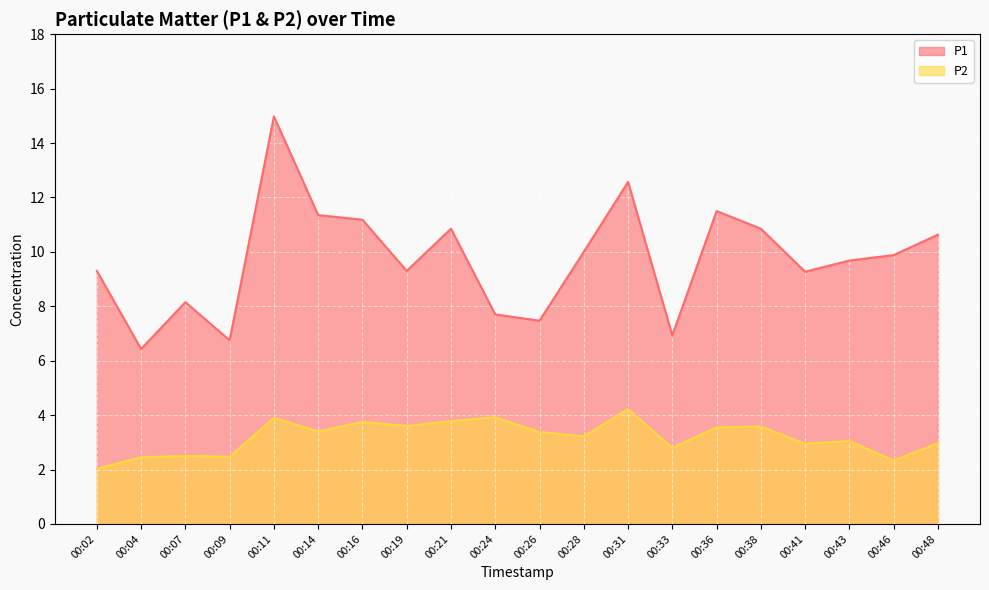

The P1 series shows 17.8 at 00:14. True or false?

False